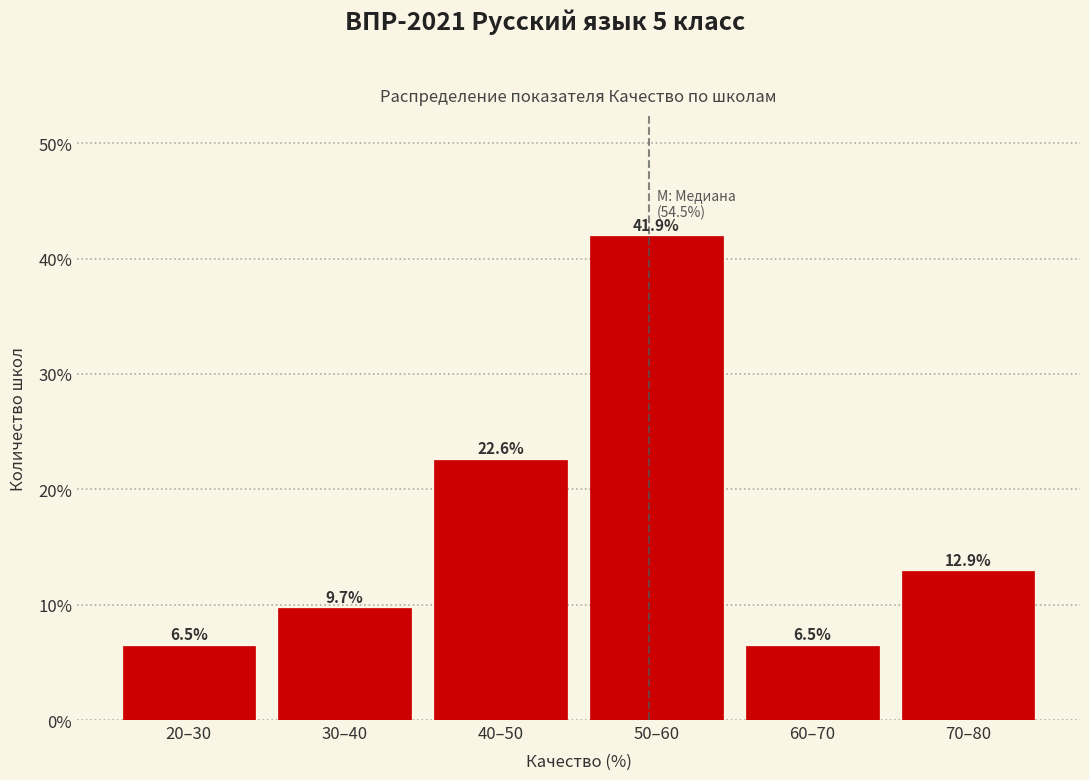

Reading left to right, extract all data points from this chart.

20–30=6.5	30–40=9.7	40–50=22.6	50–60=41.9	60–70=6.5	70–80=12.9